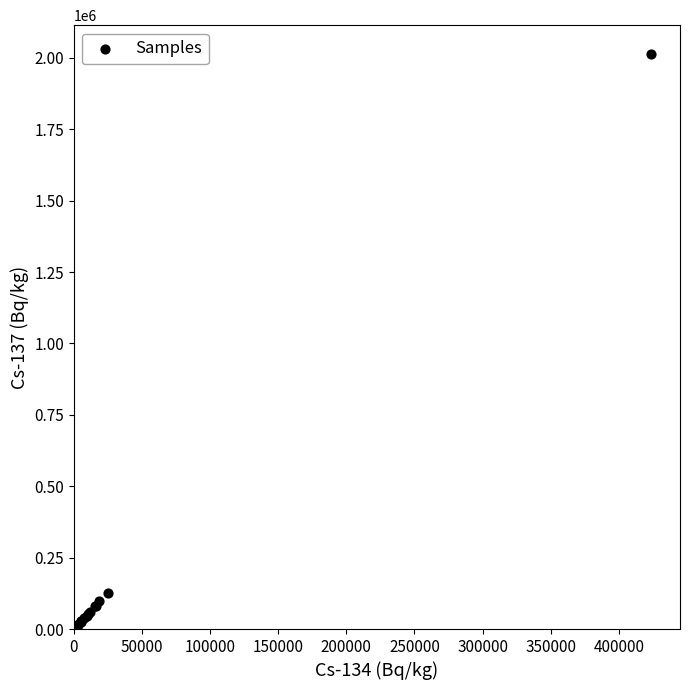

What Y value in the scatter plot is closest to 1007895?

127800